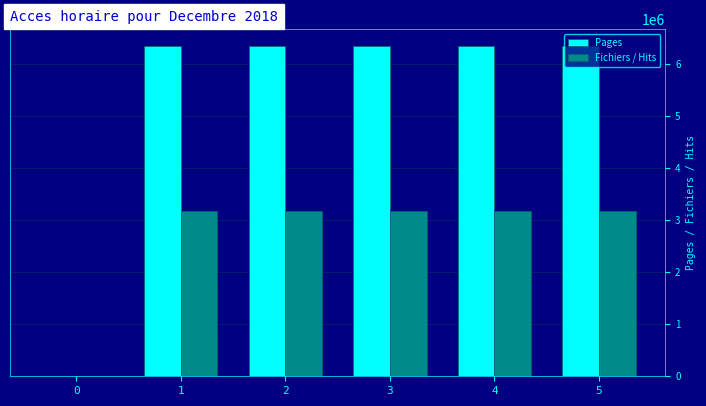

What is the maximum value for Pages?

6350294